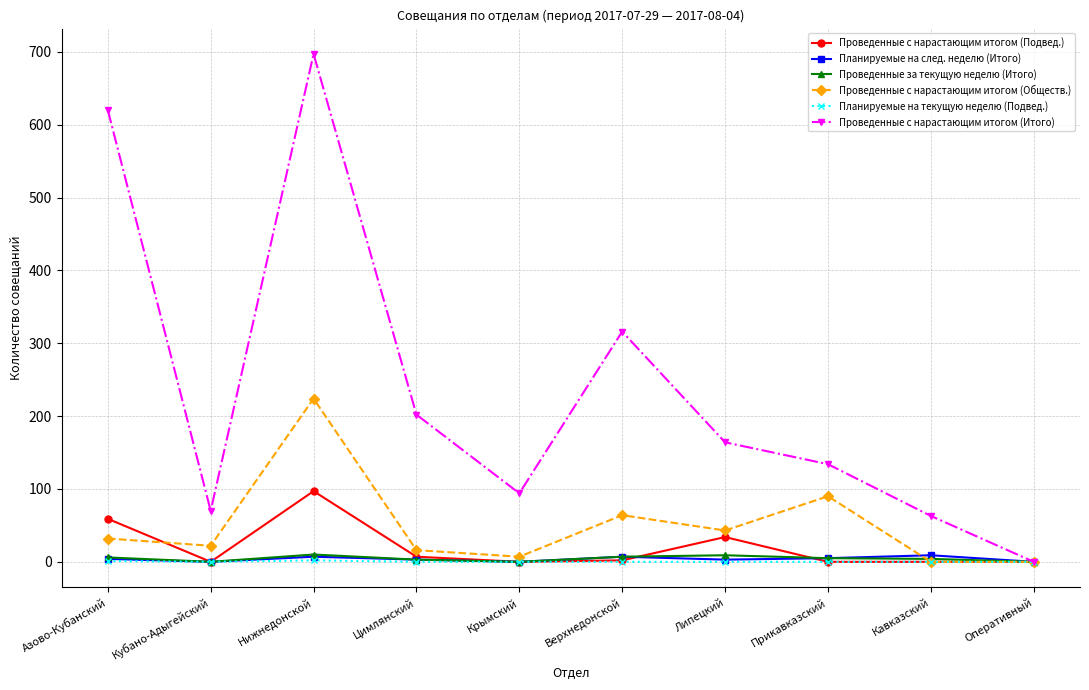

What is the spread (max minus min) of values at Кавказский?

63